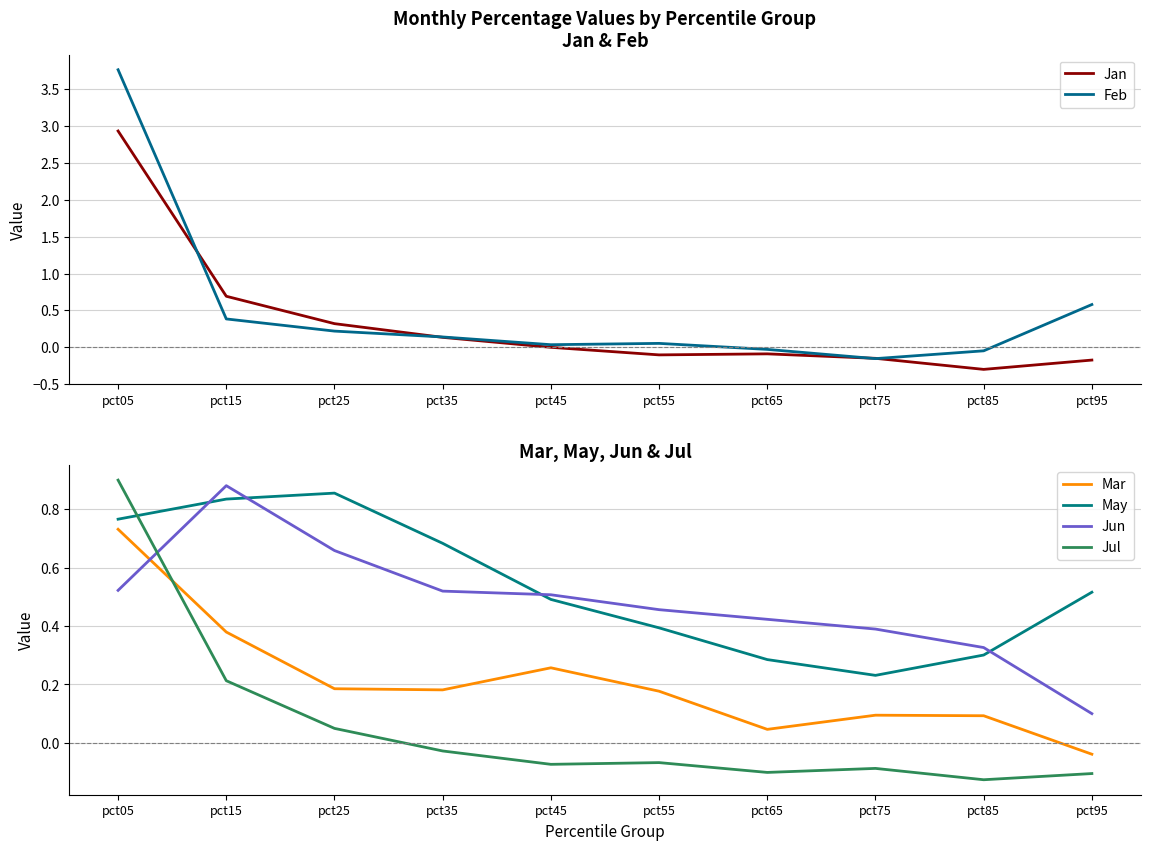

Reading left to right, what are all the values shown in this chart?

Jan: 2.9	0.7	0.3	0.1	0.0	-0.1	-0.1	-0.1	-0.3	-0.2
Feb: 3.8	0.4	0.2	0.1	0.0	0.1	-0.0	-0.2	-0.0	0.6
Mar: 0.7	0.4	0.2	0.2	0.3	0.2	0.0	0.1	0.1	-0.0
May: 0.8	0.8	0.9	0.7	0.5	0.4	0.3	0.2	0.3	0.5
Jun: 0.5	0.9	0.7	0.5	0.5	0.5	0.4	0.4	0.3	0.1
Jul: 0.9	0.2	0.0	-0.0	-0.1	-0.1	-0.1	-0.1	-0.1	-0.1